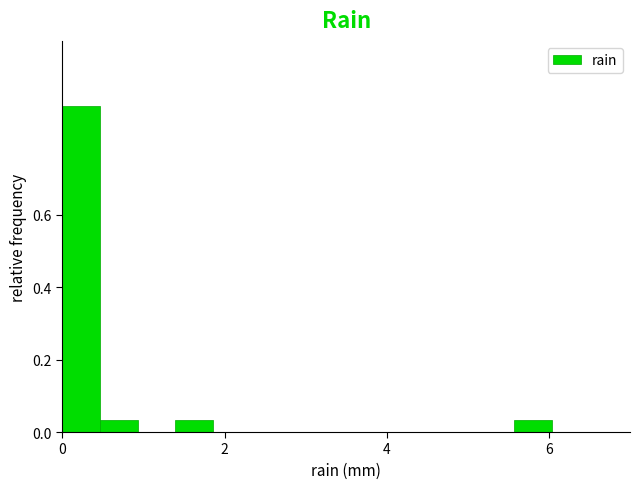

Around what value on the x-axis is the tallest bar? Give the approximate position of its centre, as read against the axis.

0.2